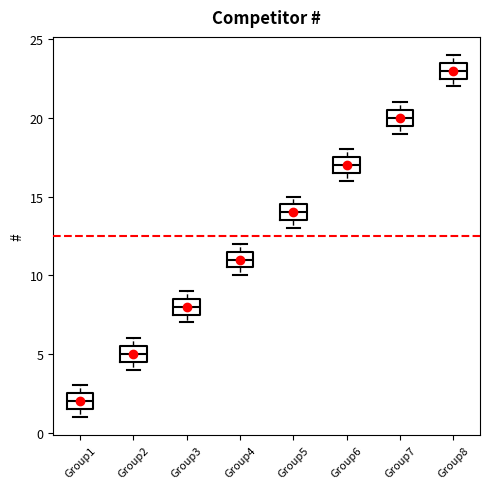

Which box has the lowest median line?

Group1